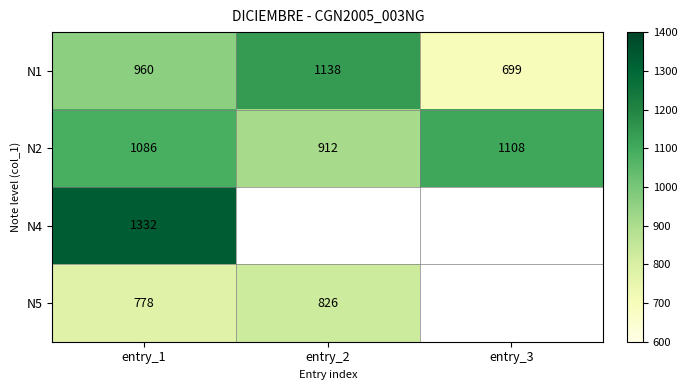

How many series are shown in this chart?

4